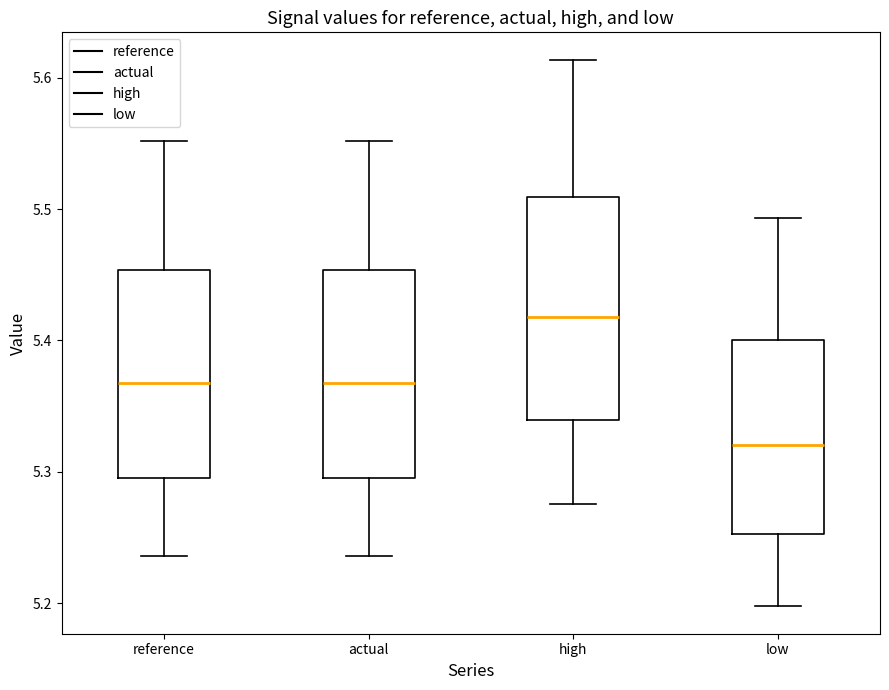

Which box is the tallest, from its lower edge to its upper edge?

high